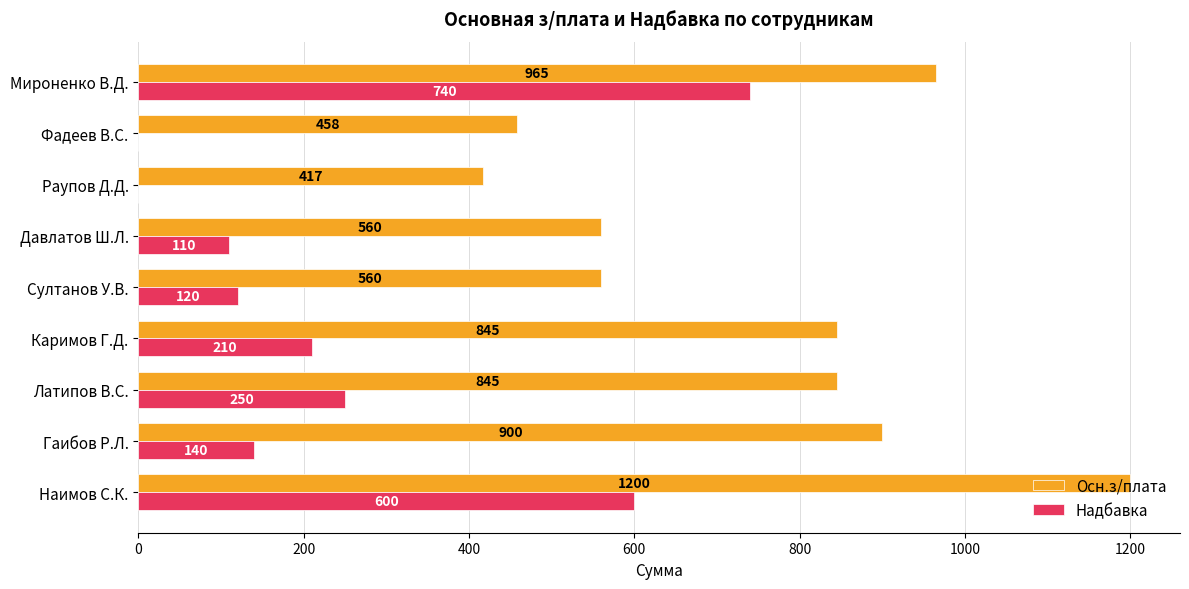

What is the approximate value of Осн.з/плата at Давлатов Ш.Л.?

560.0